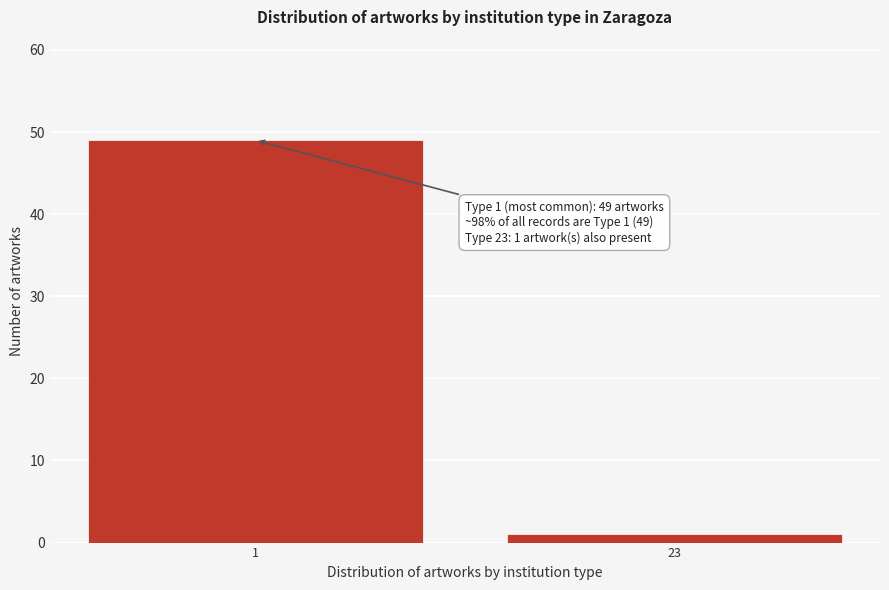

Reading left to right, what are all the values shown in this chart?

49	1